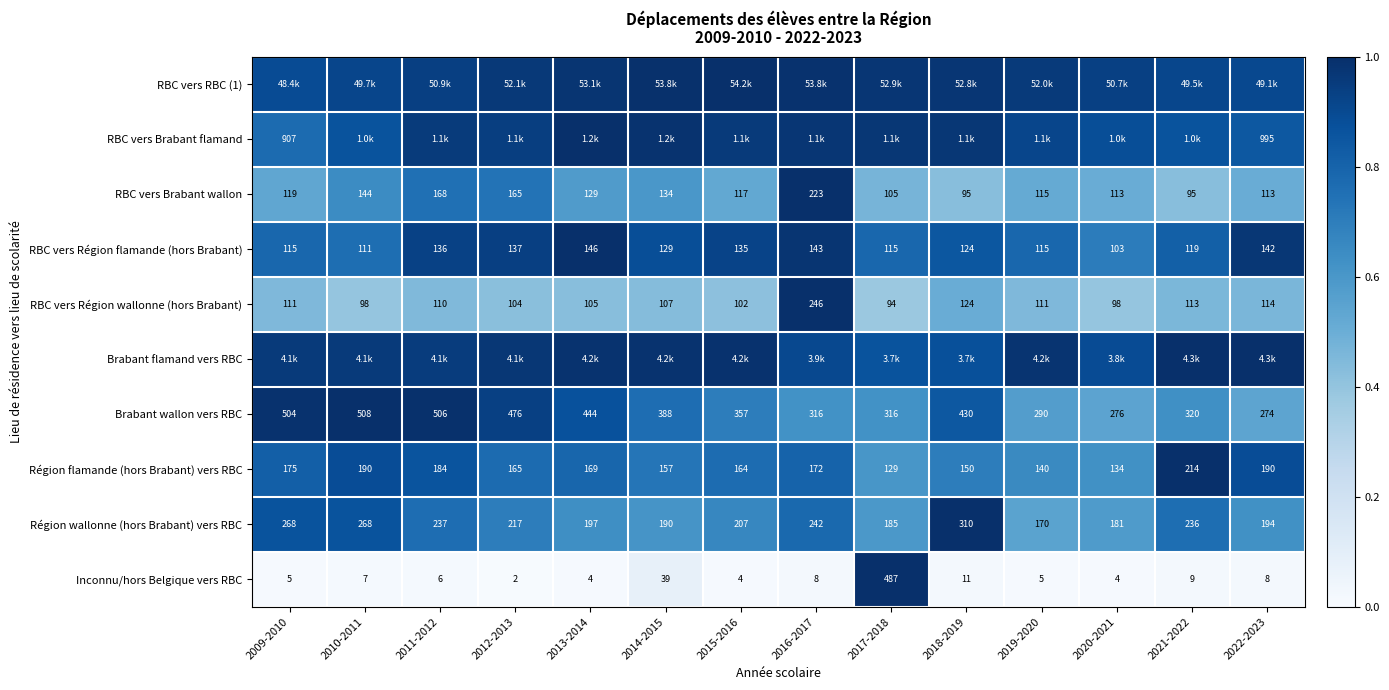

True or false: Région wallonne (hors Brabant) vers RBC has a value of 0.8 at 2011-2012.

True